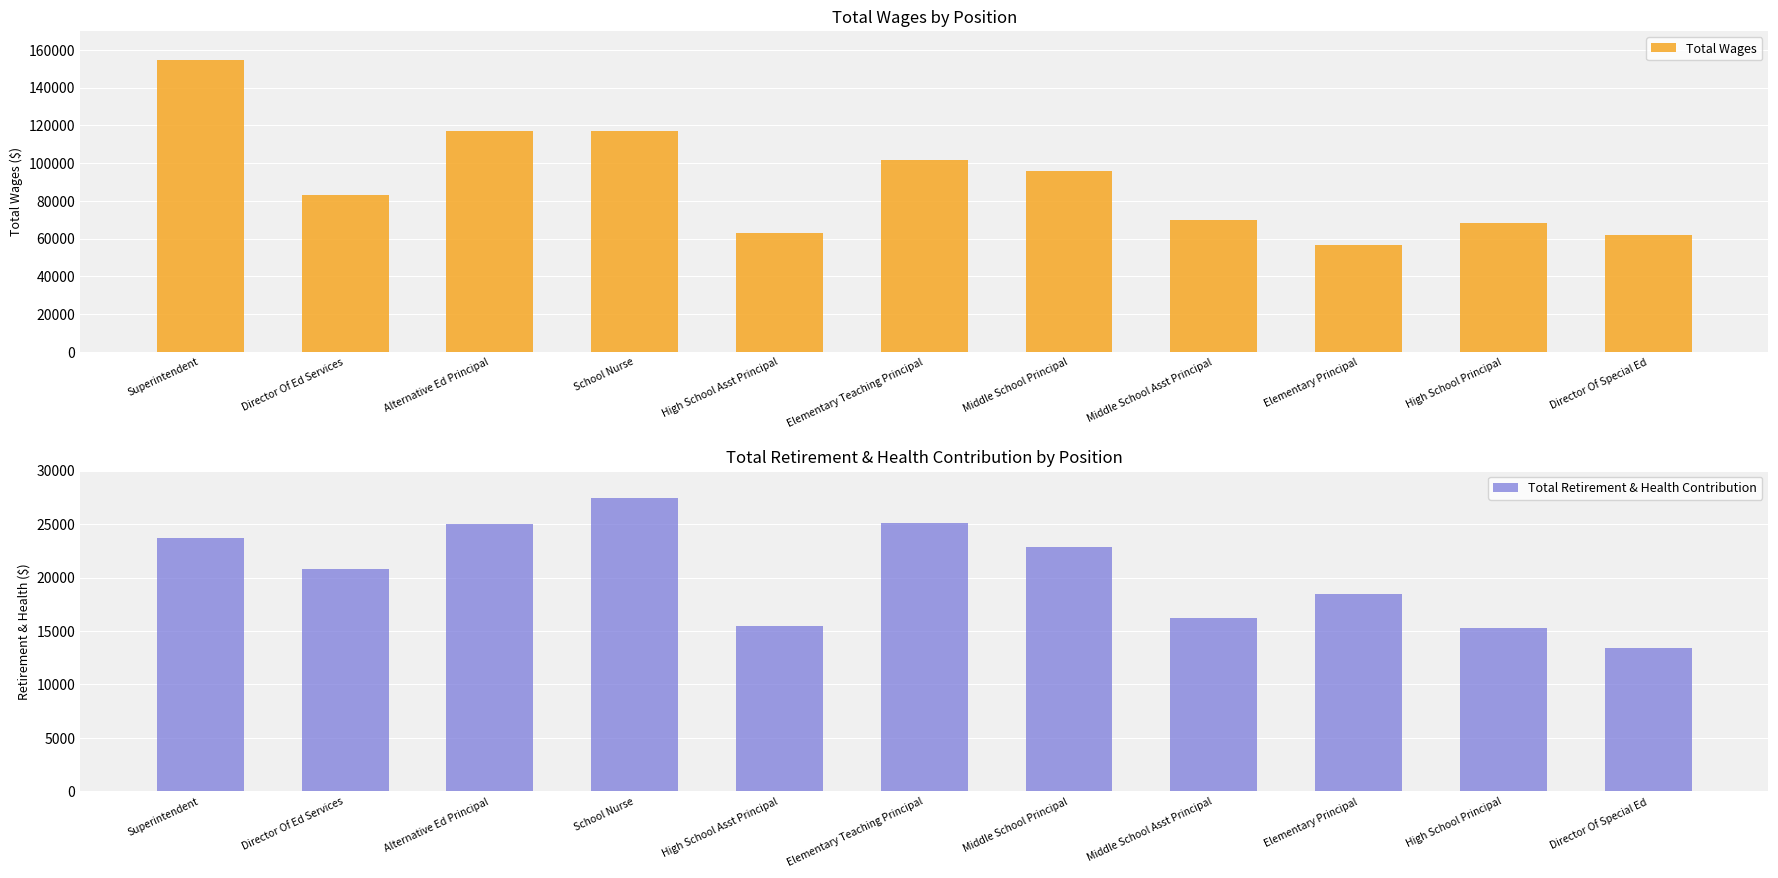

How many groups of bars are there?

11